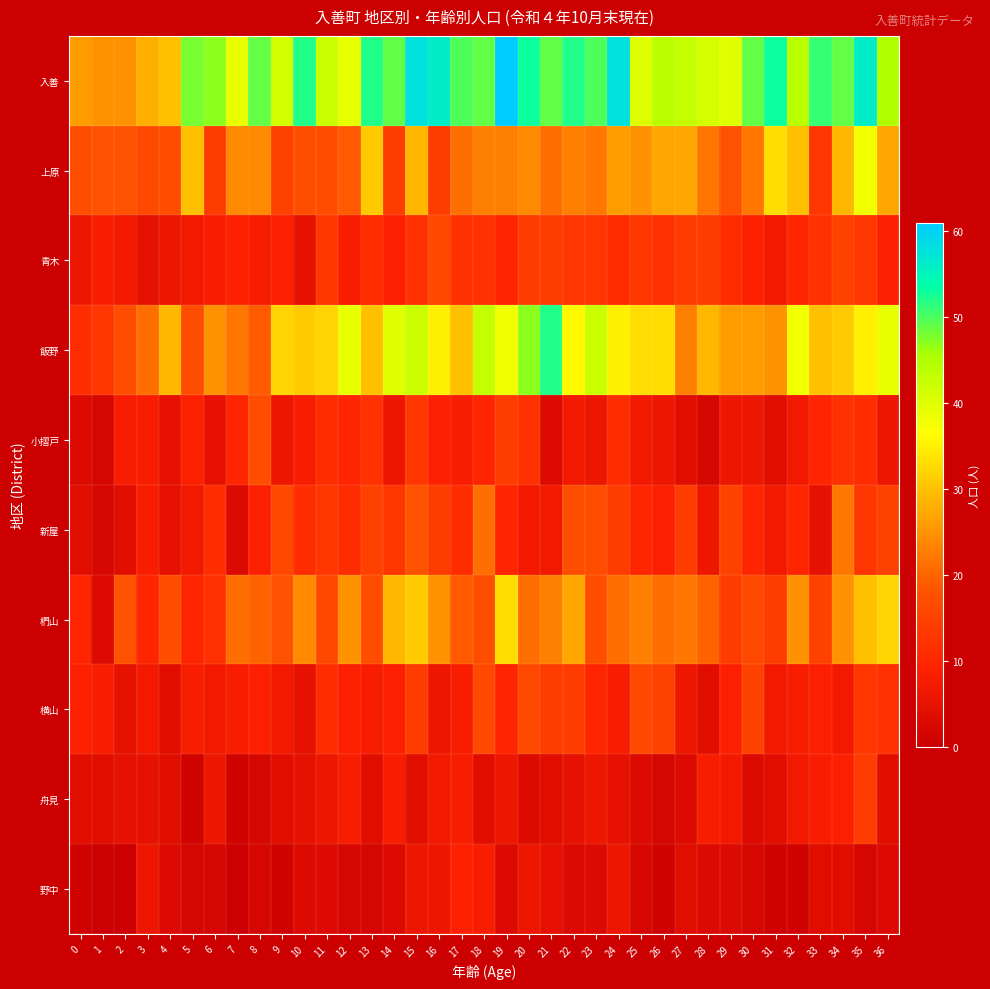

What is the difference between the highest and lowest values at 5?

47